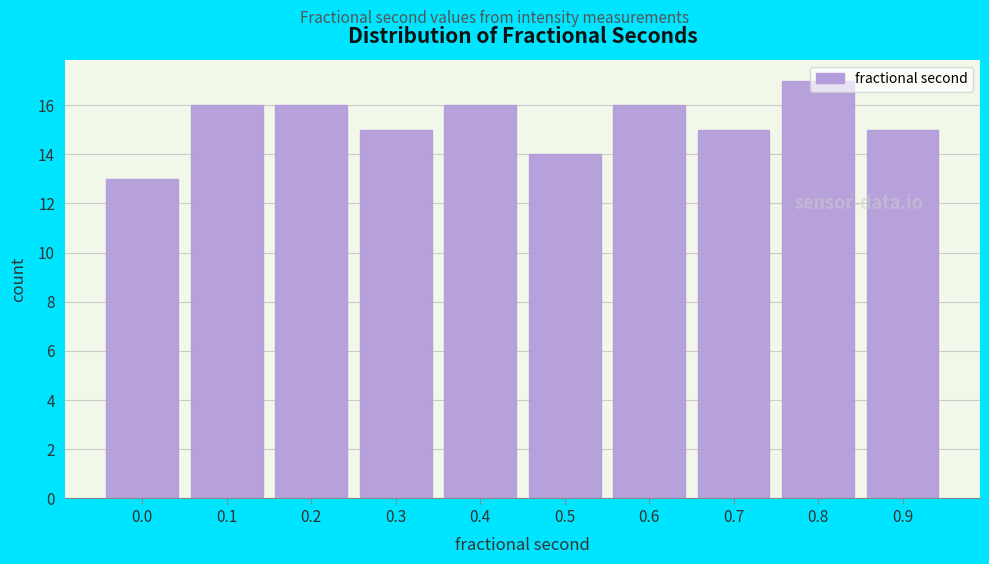

Read the value at 0.5.

14